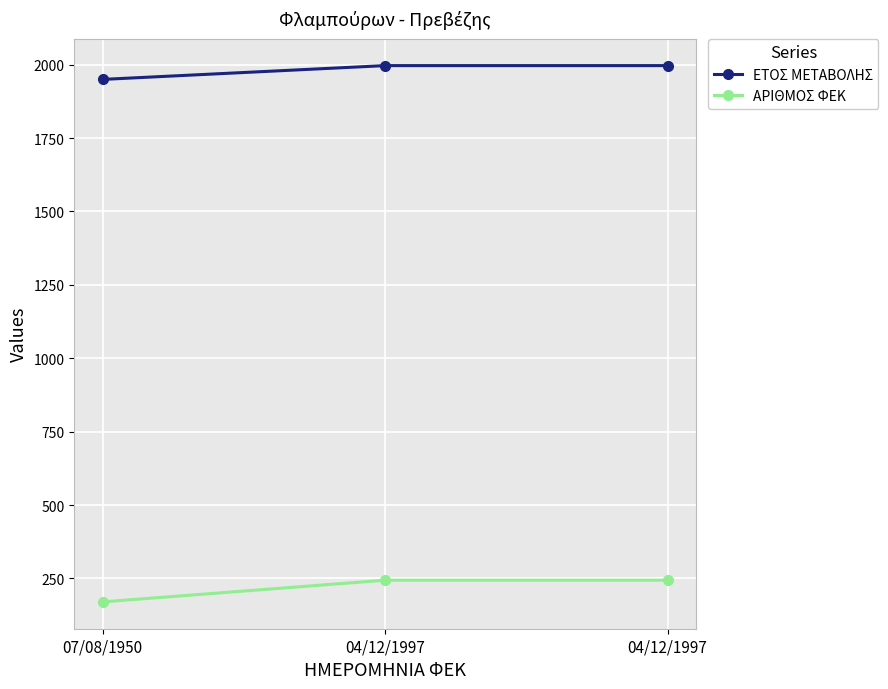

Which category has the highest value in the ΕΤΟΣ ΜΕΤΑΒΟΛΗΣ series?

04/12/1997